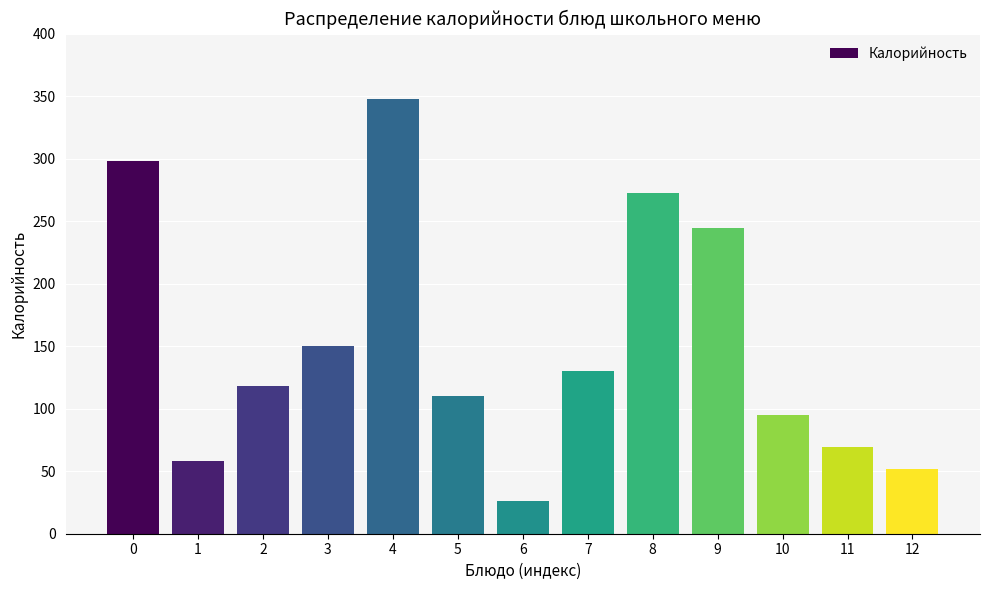

Reading left to right, what are all the values shown in this chart?

298	58	118	150	348	110	26	130	273	245	95	69	52